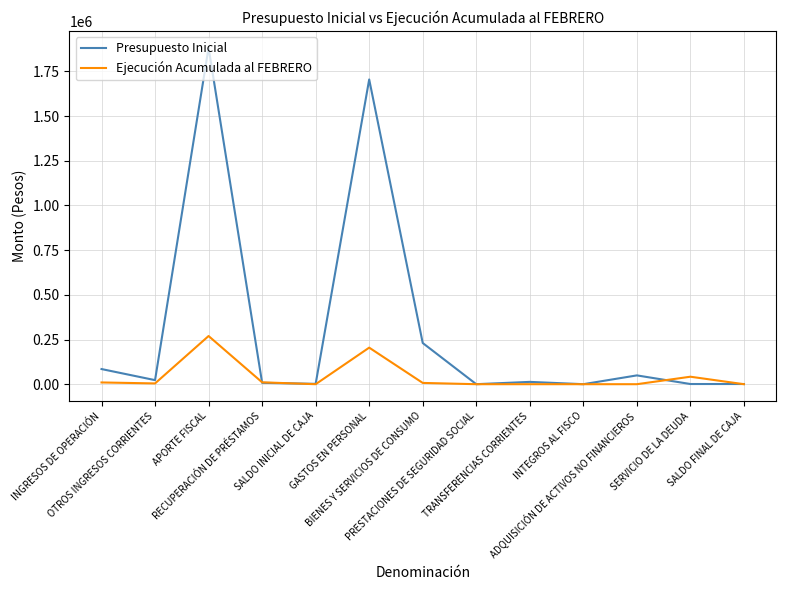

Does the chart have visible grid lines?

Yes